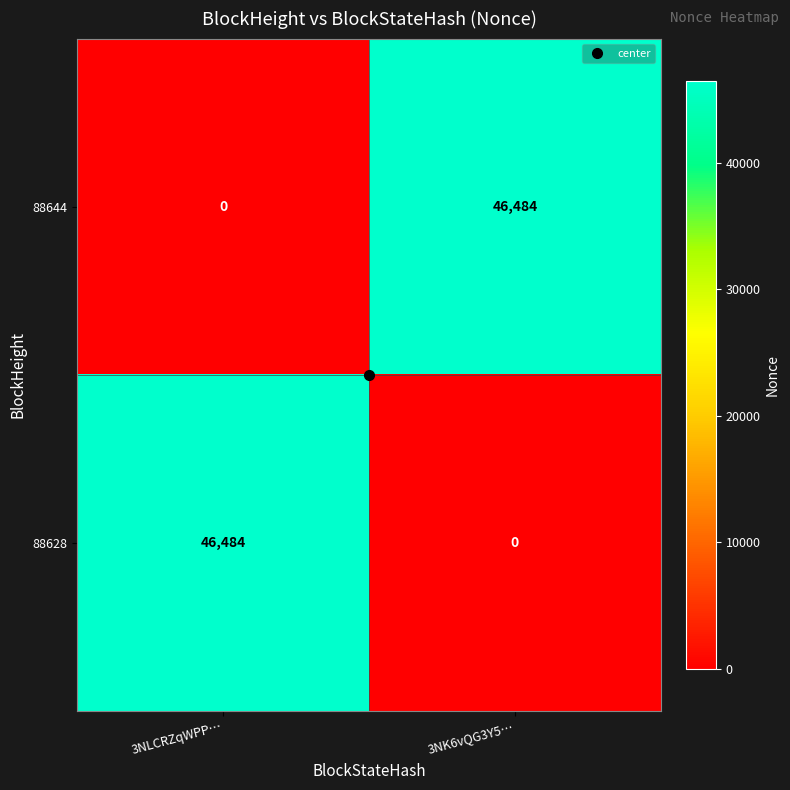

What is the difference between the highest and lowest values at 3NLCRZqWPP…?

46484